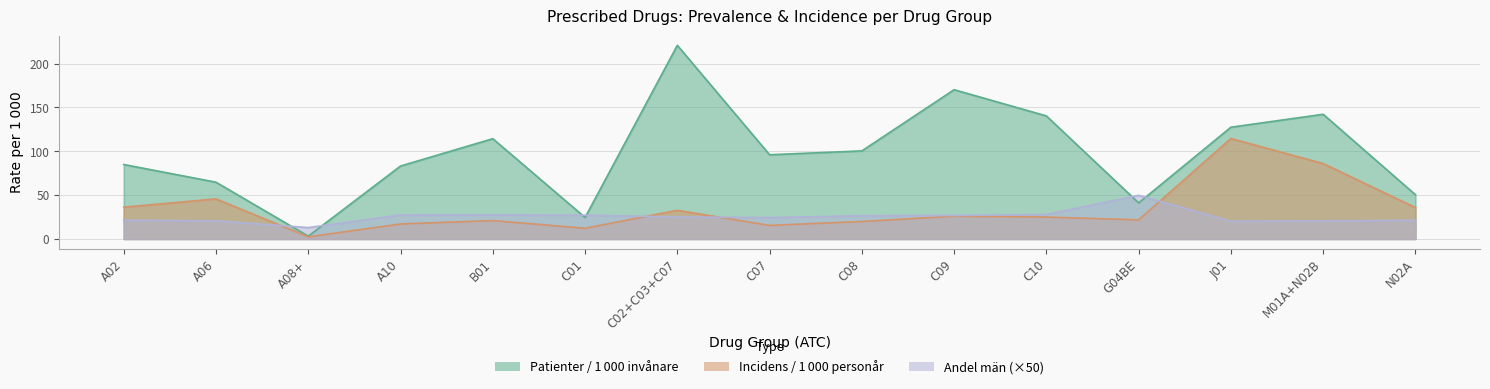

What is the sum of the Incidens/1 000 personår values at A08+ and G04BE?

24.1